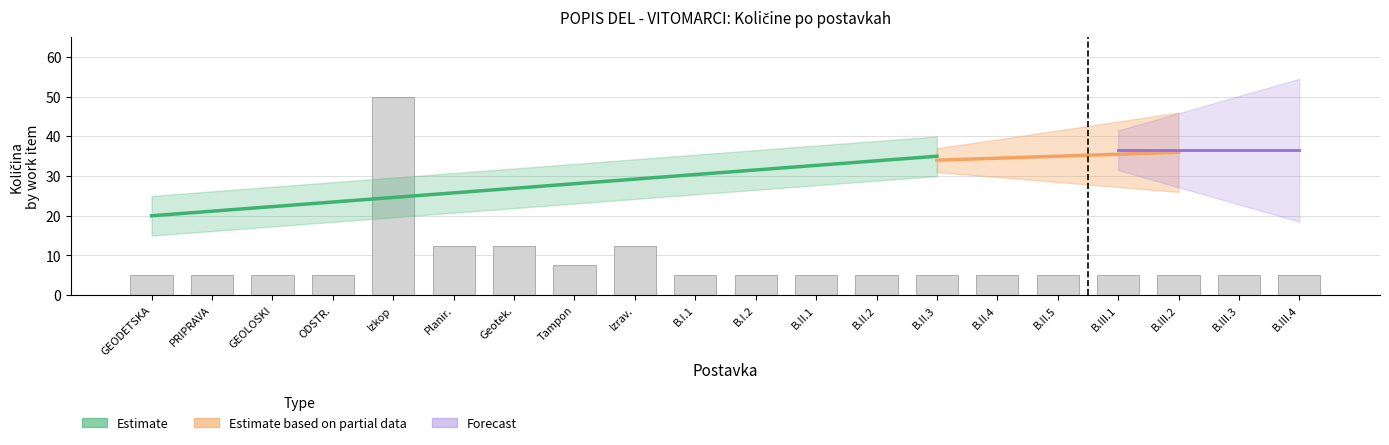

What is the minimum value shown in the chart?

5.0